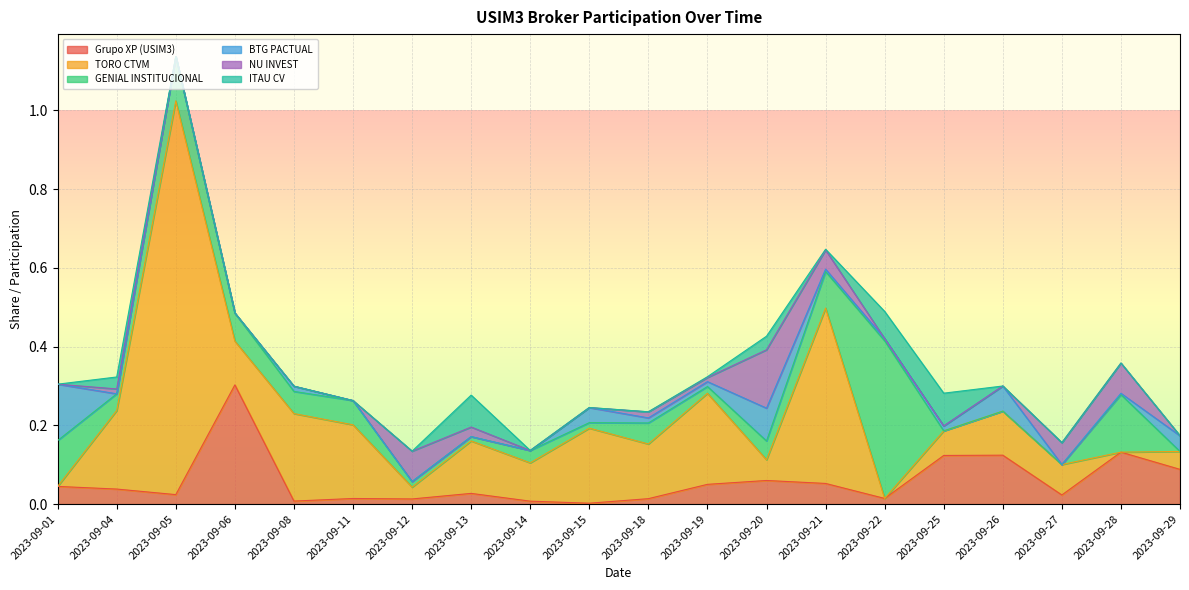

Does the chart display data point markers on the line(s)?

No